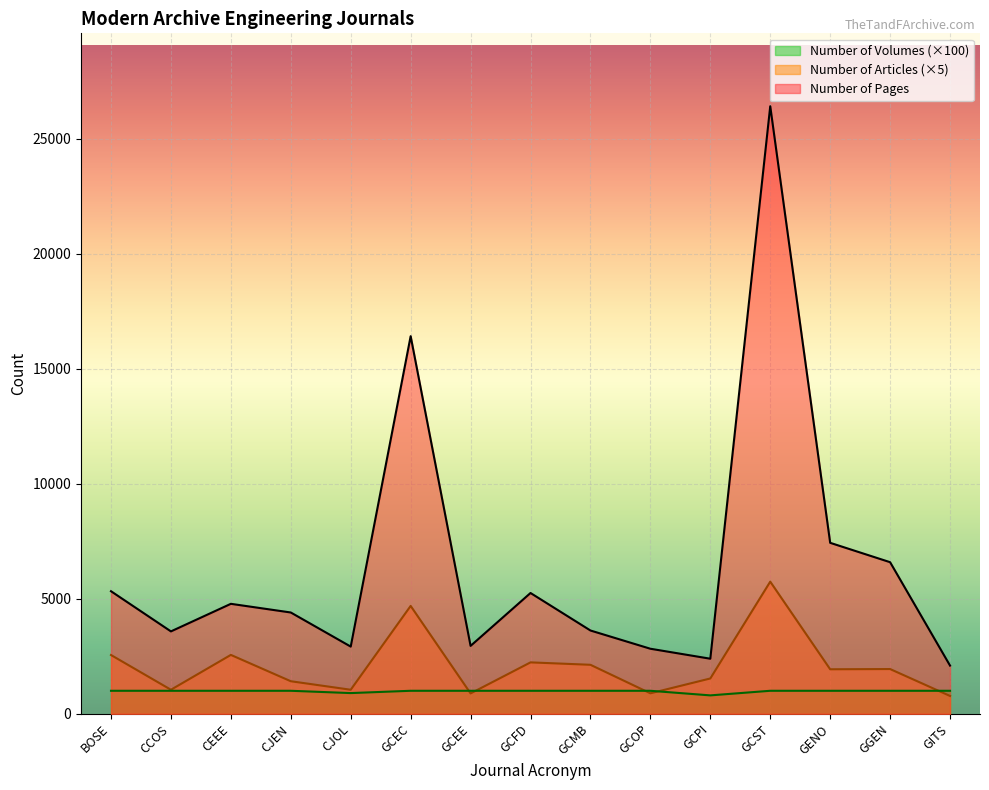

True or false: Number of Pages has more than 0 points higher than both neighbors.

True